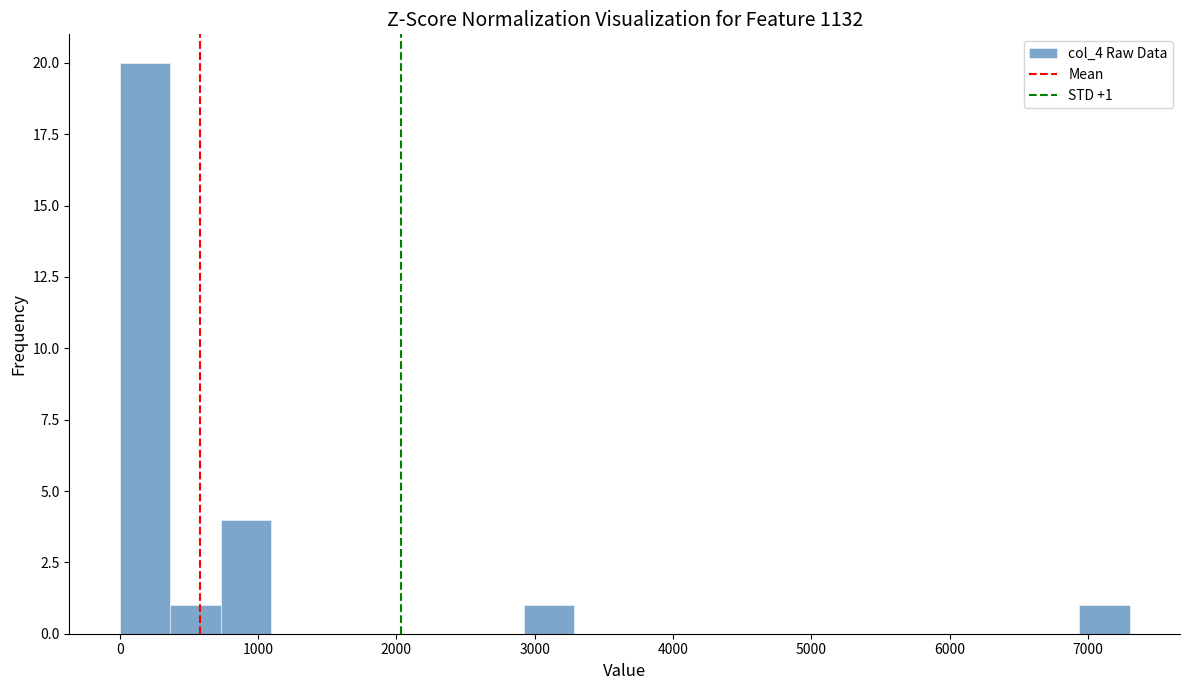

Around what value on the x-axis is the tallest bar? Give the approximate position of its centre, as read against the axis.

200